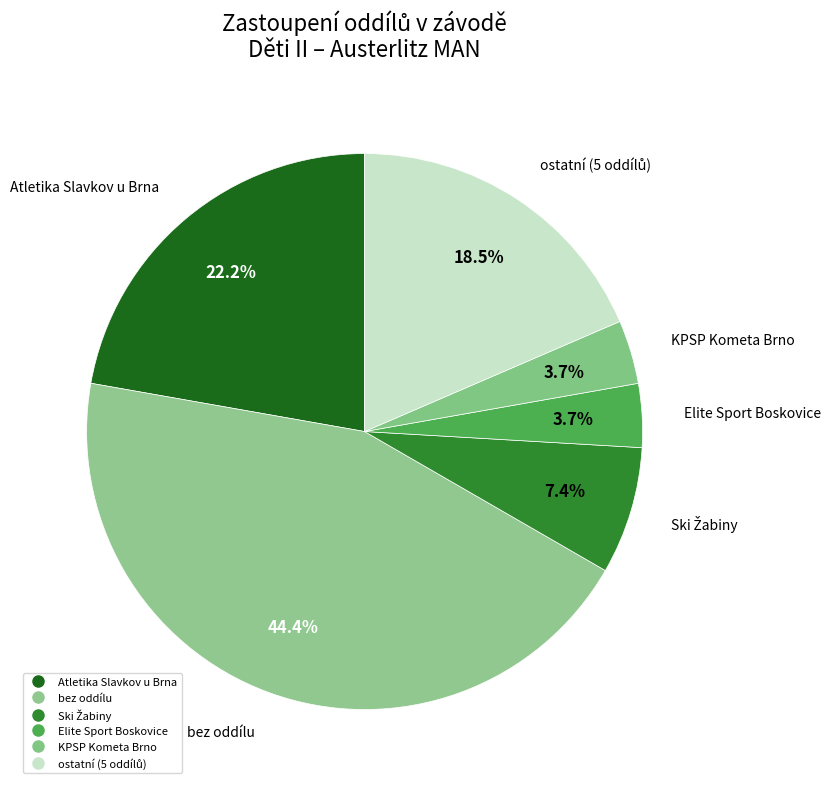

What is the smallest slice in the pie chart?

Elite Sport Boskovice